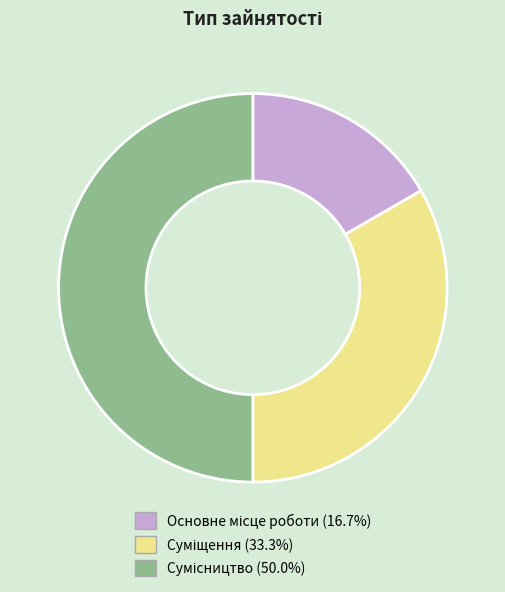

What percentage is NOT represented by Суміщення?

66.7%